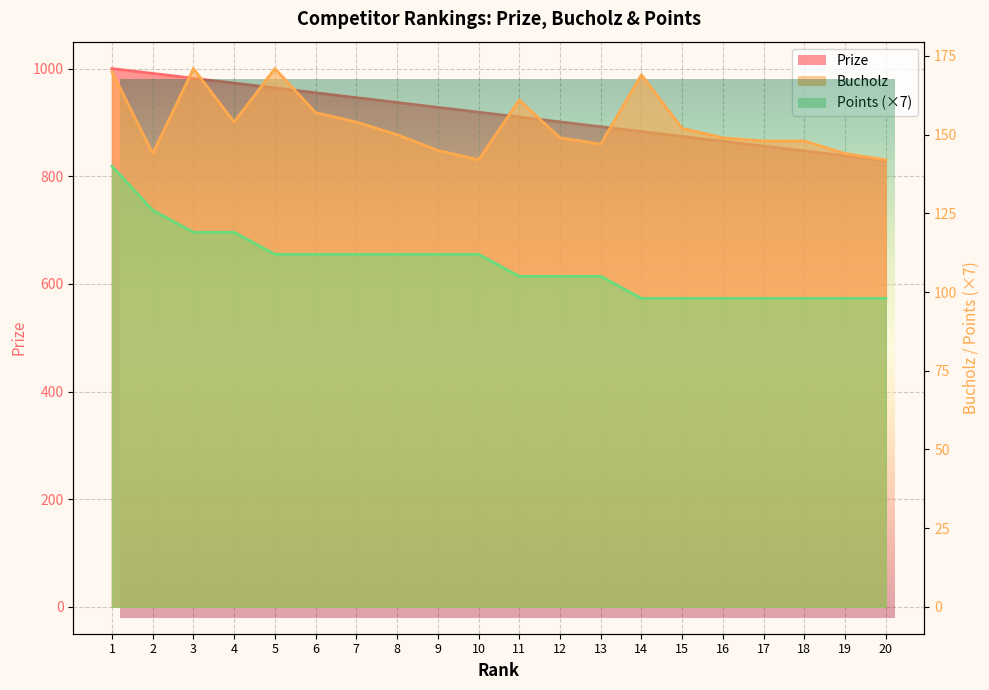

Which category has the lowest value across all series?

14